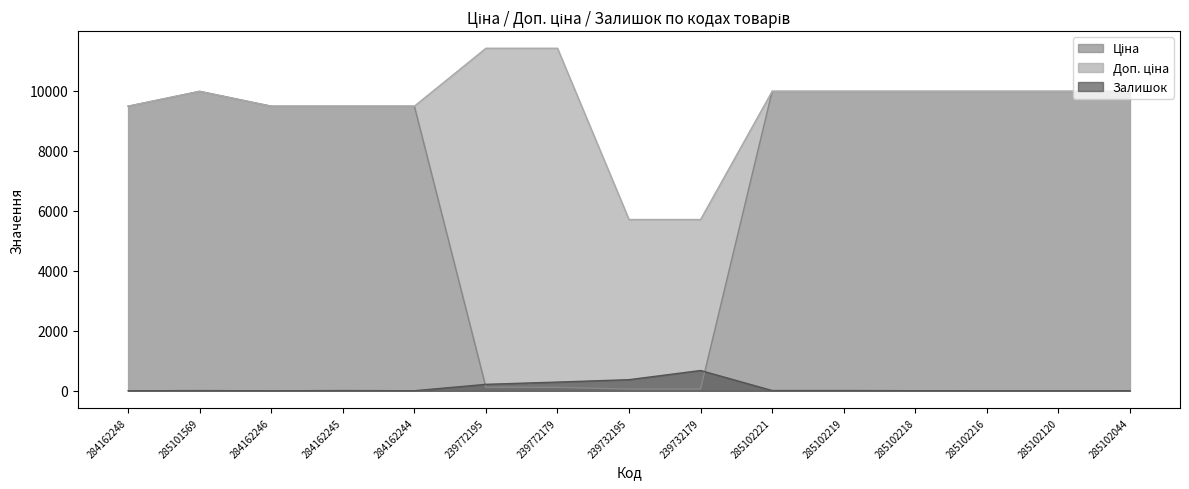

Which label corresponds to the smallest value in the chart?

284162248